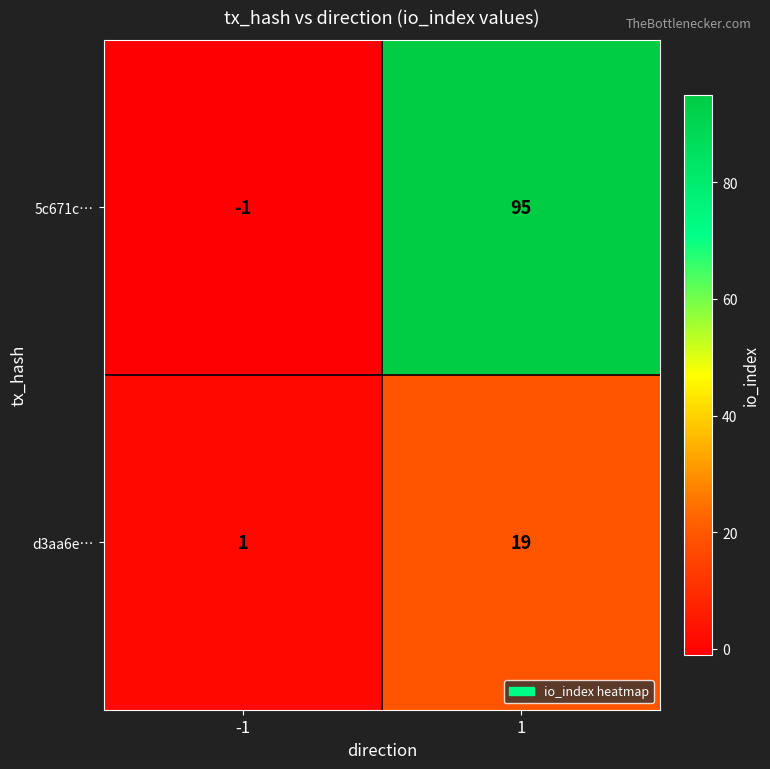

How many series are shown in this chart?

2